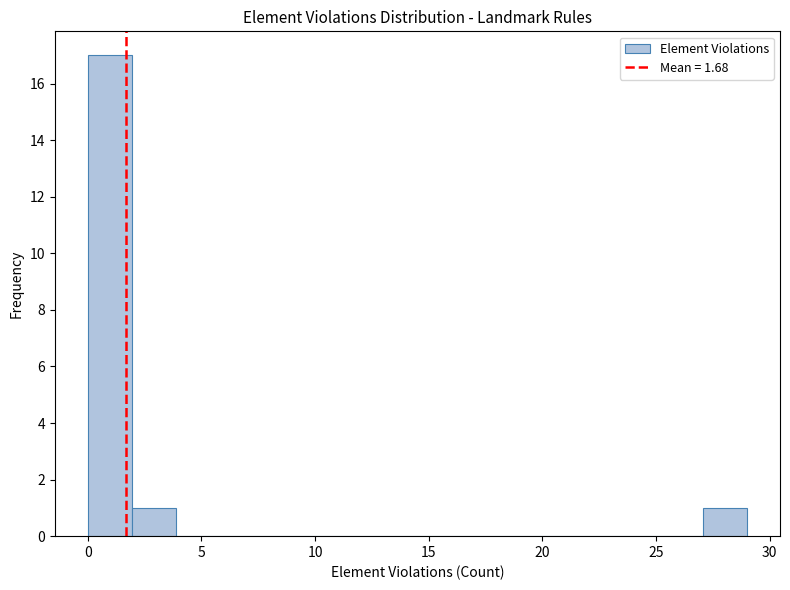

Read against the x-axis, roughly where is the centre of the tallest bar?

1.0